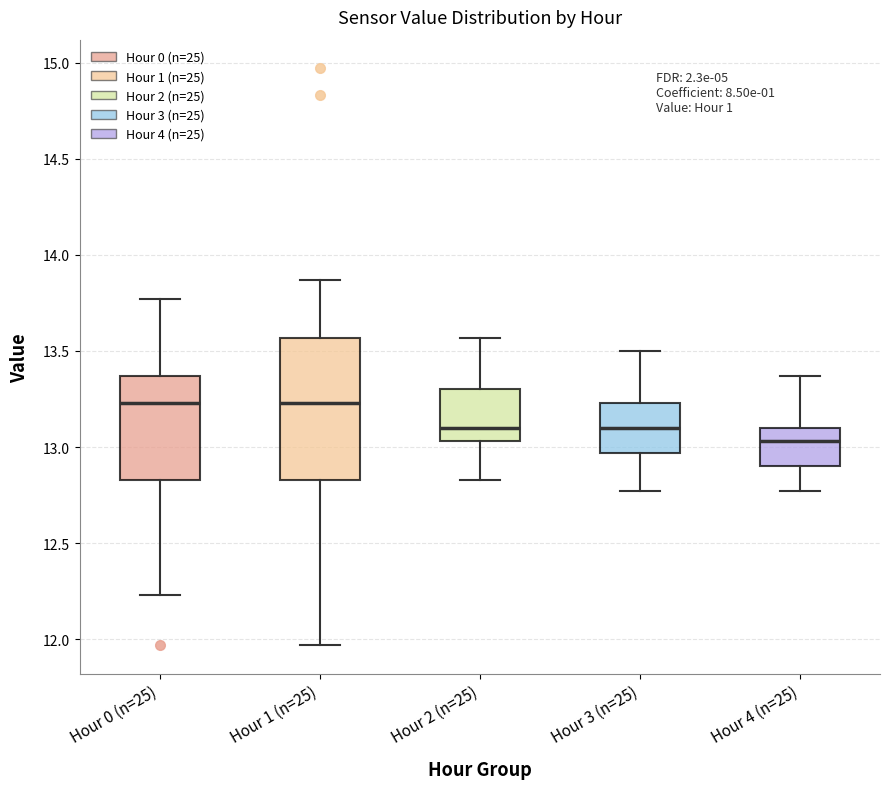

Comparing the boxes themselves (not the whiskers), which one is the tallest?

Hour 1 (n=25)